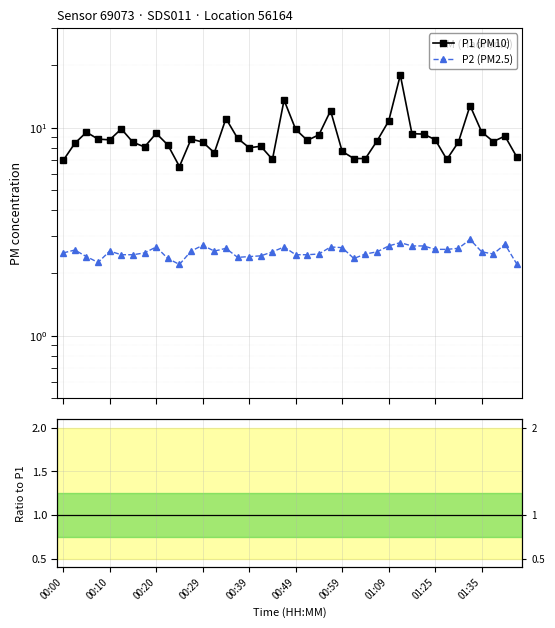

Is it true that P2 (PM2.5) equals 1.3 at 34?

False